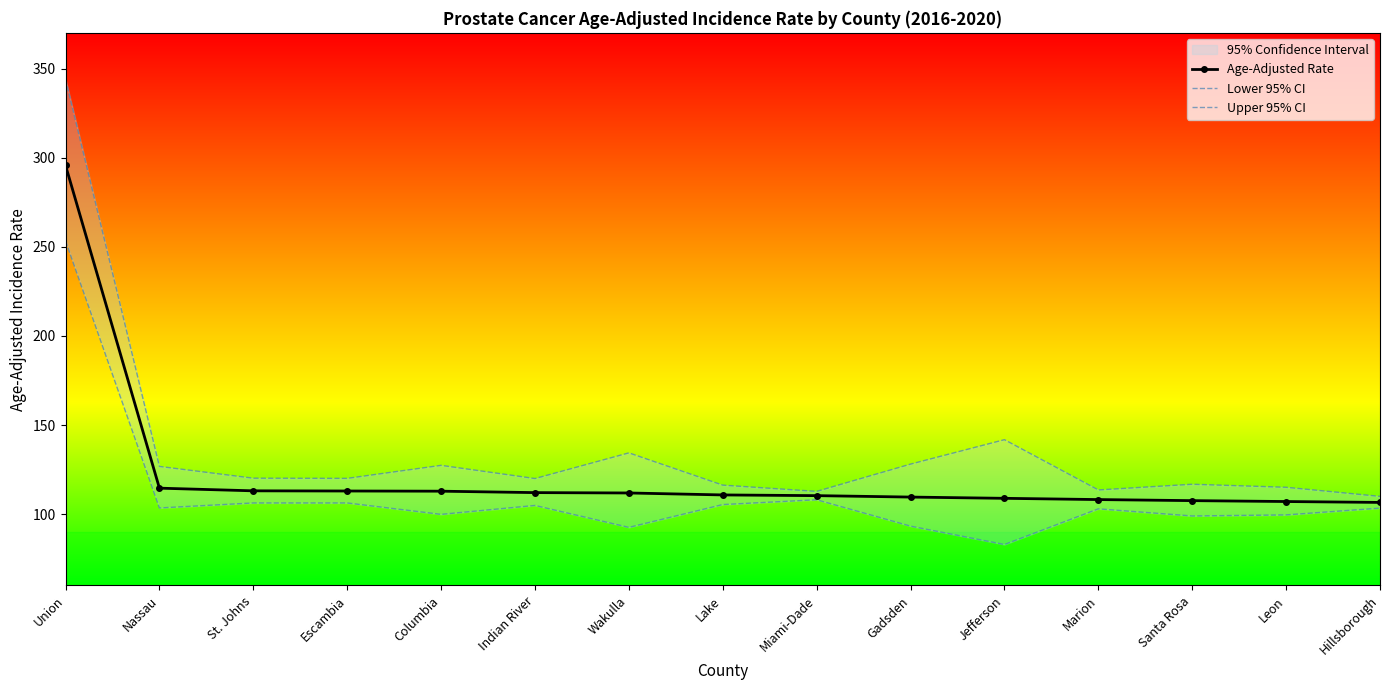

Which series has the largest total across all categories?

Upper 95% CI